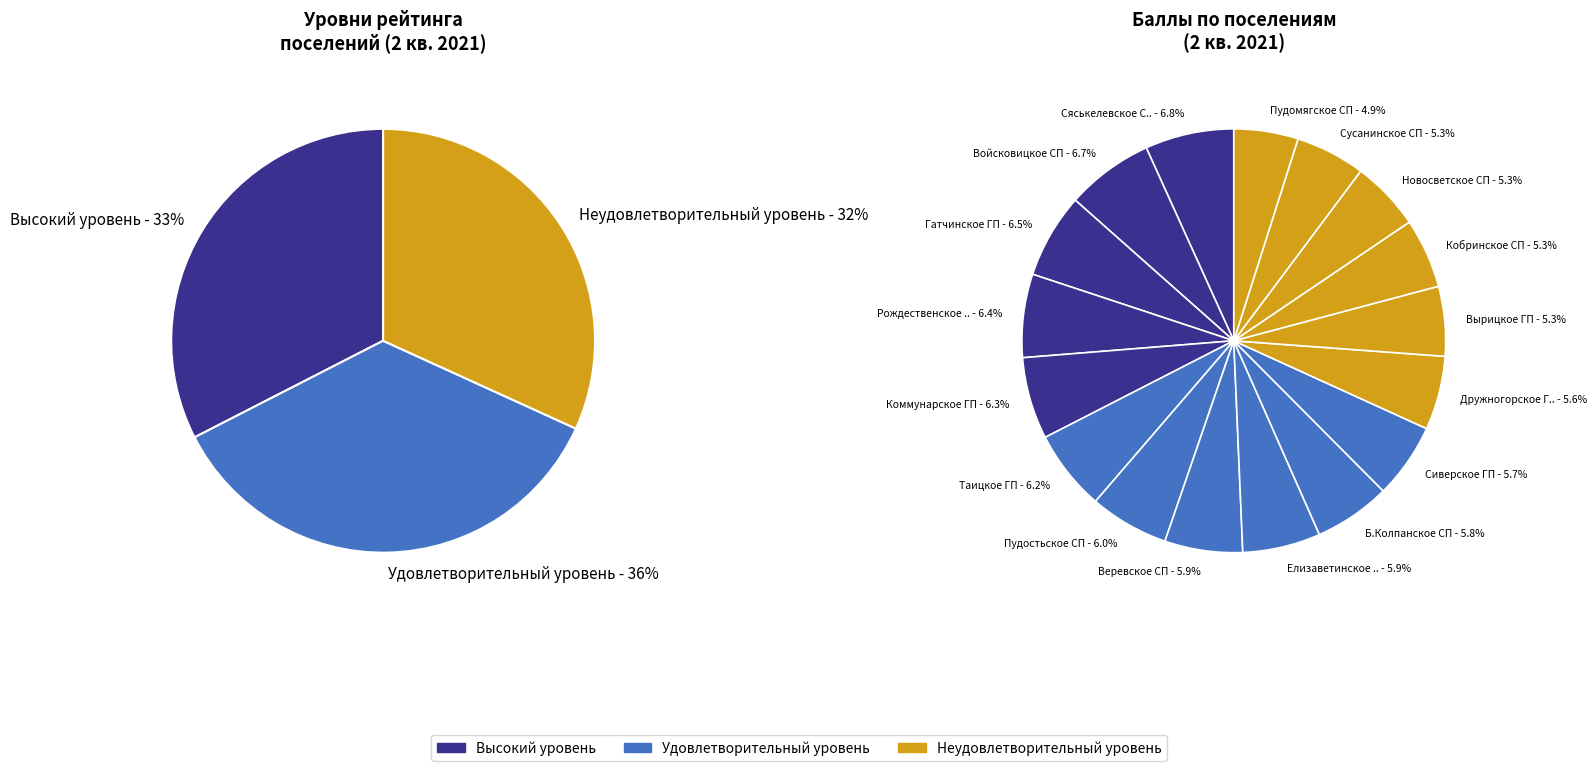

How many segments does this pie chart have?

17